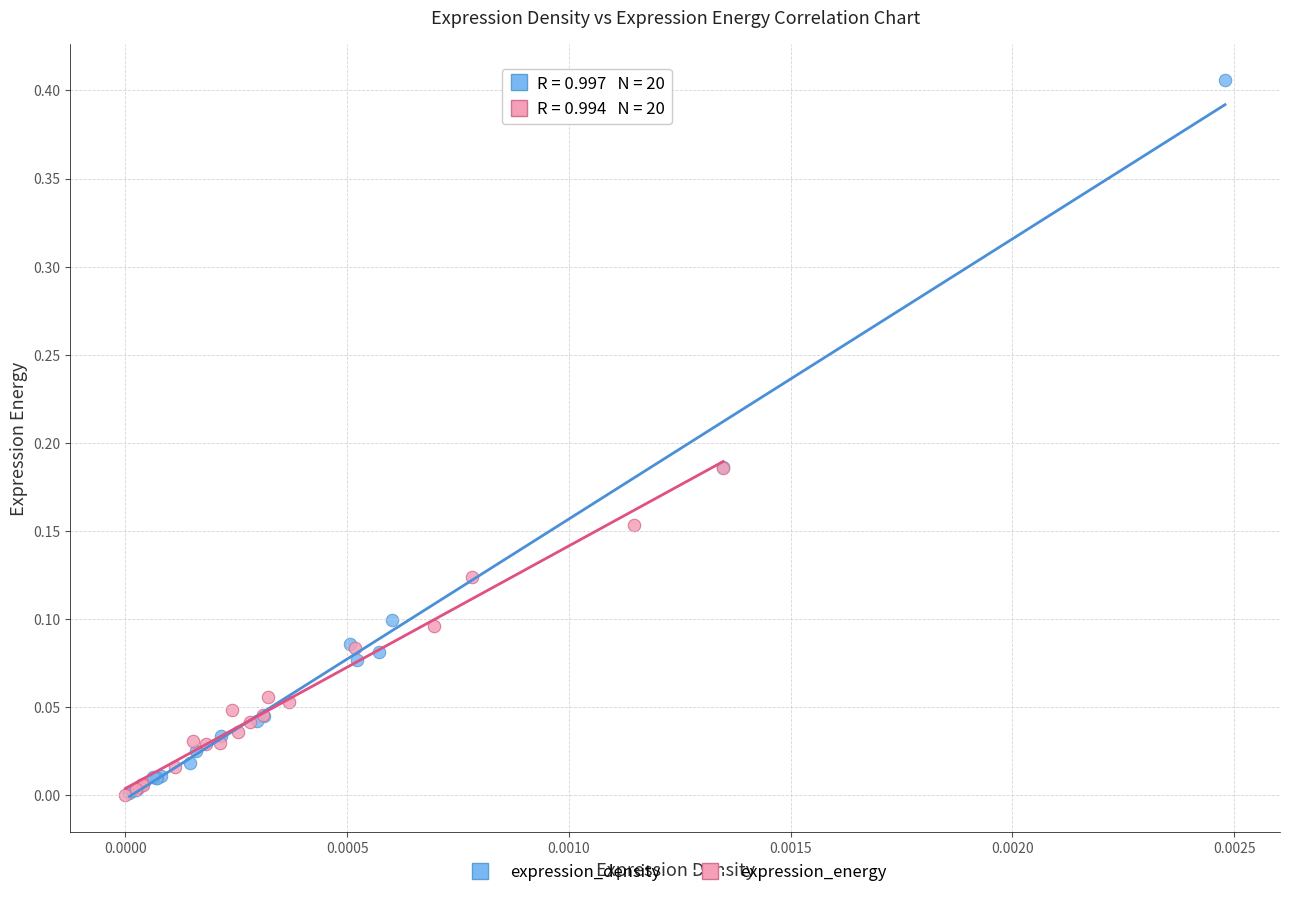

Which series reaches the maximum Y coordinate?

expression_density